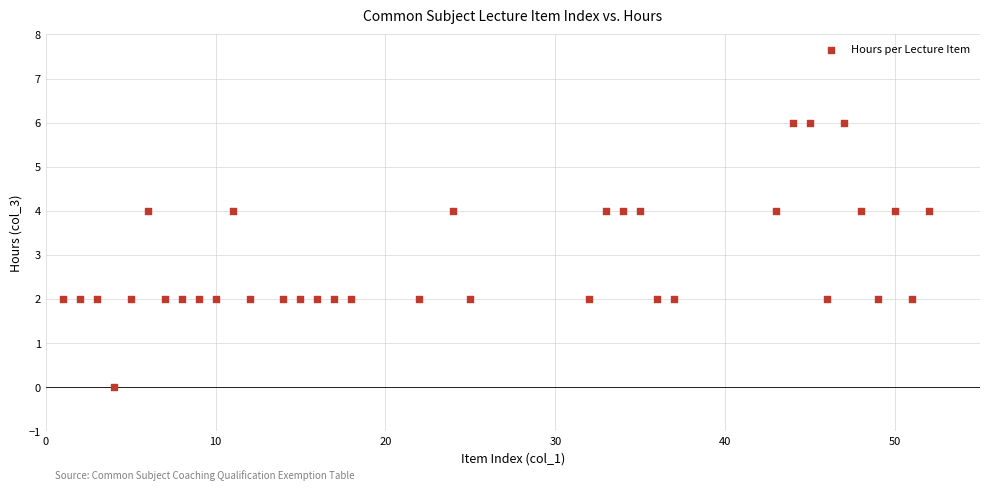

What is the range of X values (max minus min)?

51